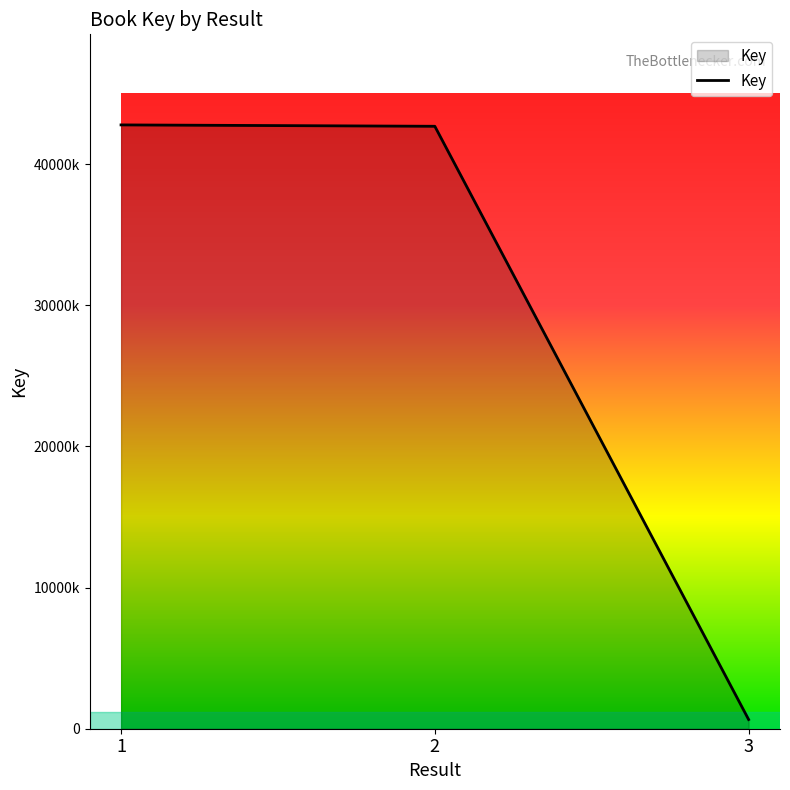

Approximately how many times larger is the value at 2 compared to 1?

1.0